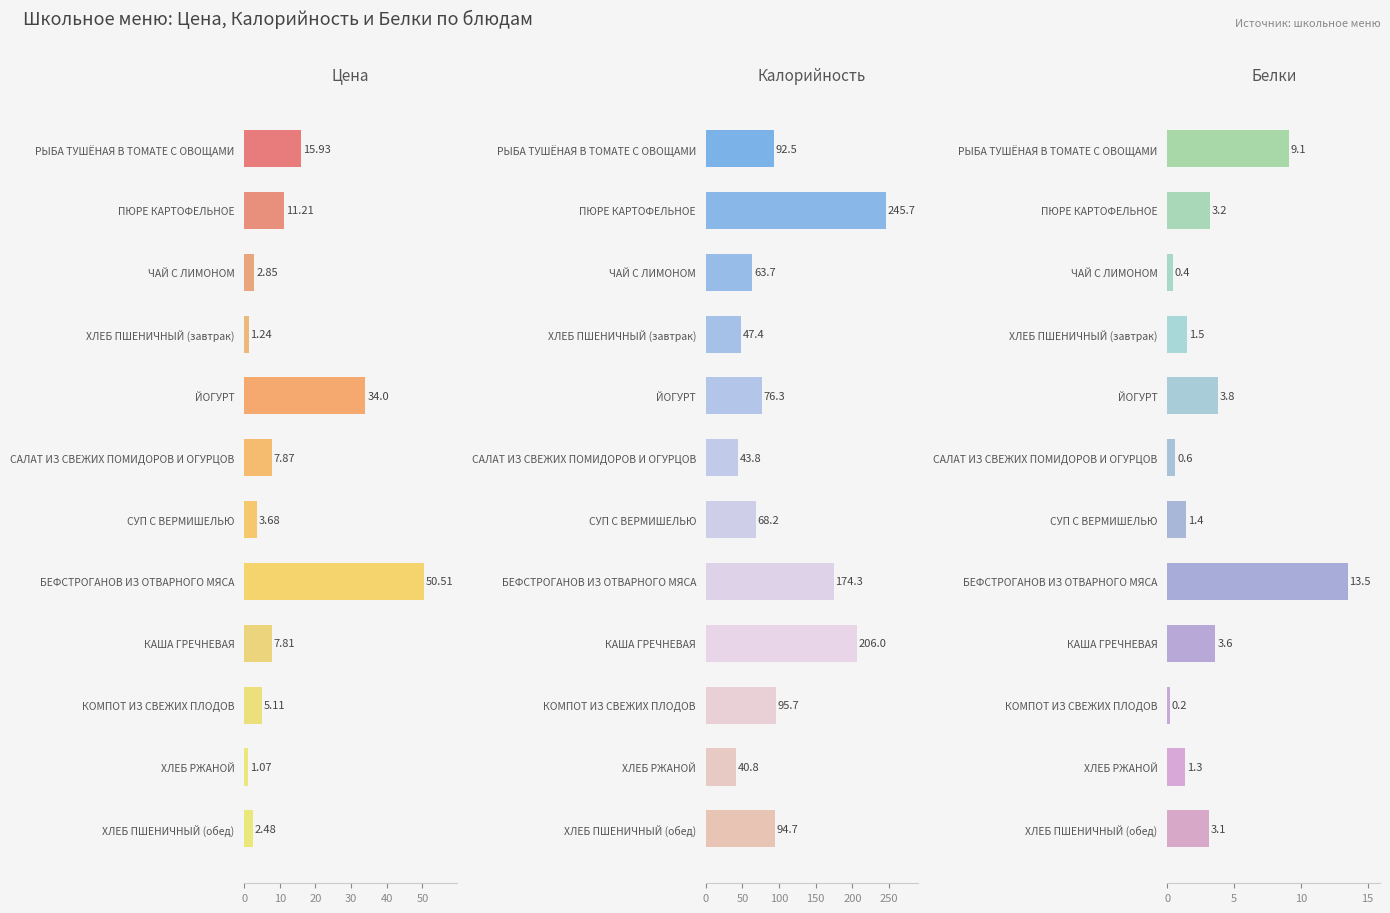

Which series has the largest range (max minus min)?

Калорийность